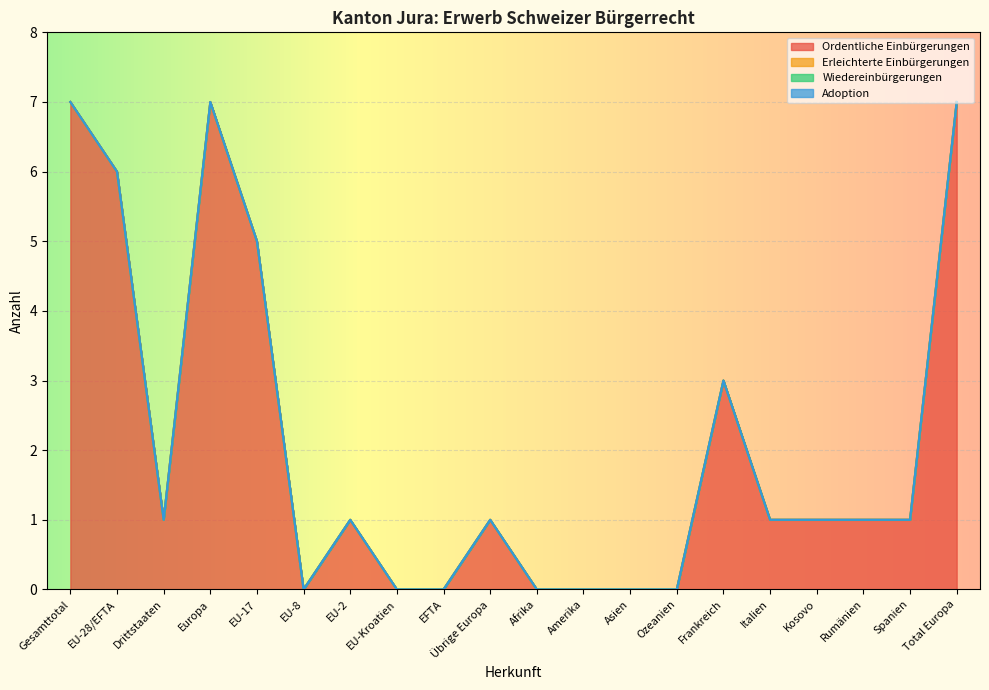

Count the Ordentliche Einbürgerungen values in the range 0 to 5.

16